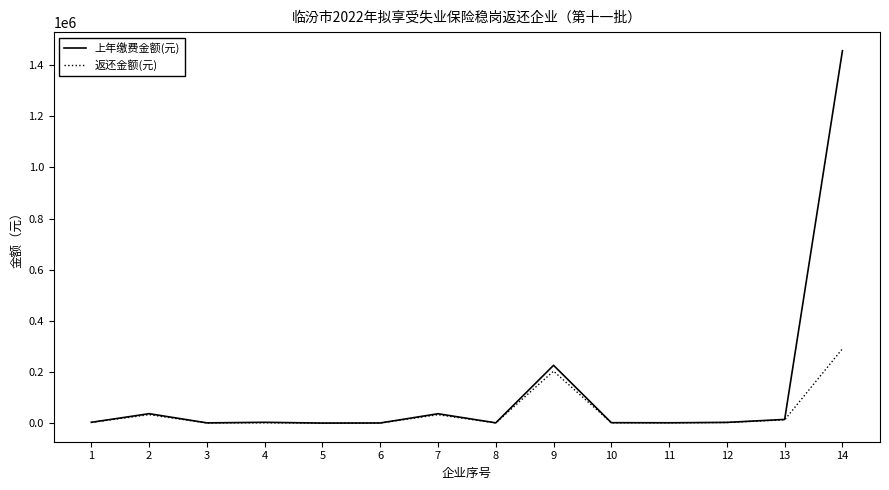

List the series in order of their peak value, highest first.

上年缴费金额(元), 返还金额(元)